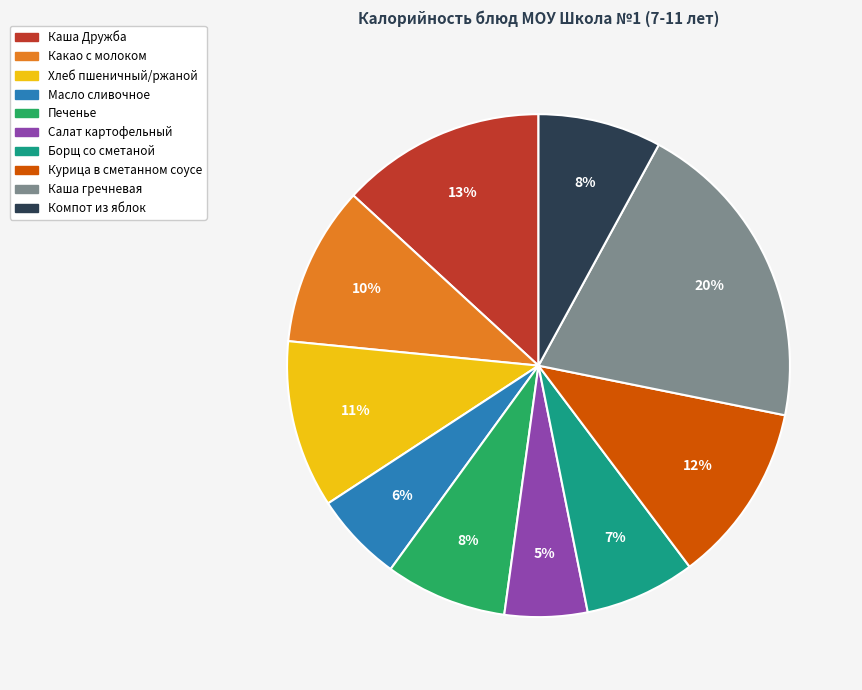

Does Борщ со сметаной represent more than half of the total?

No